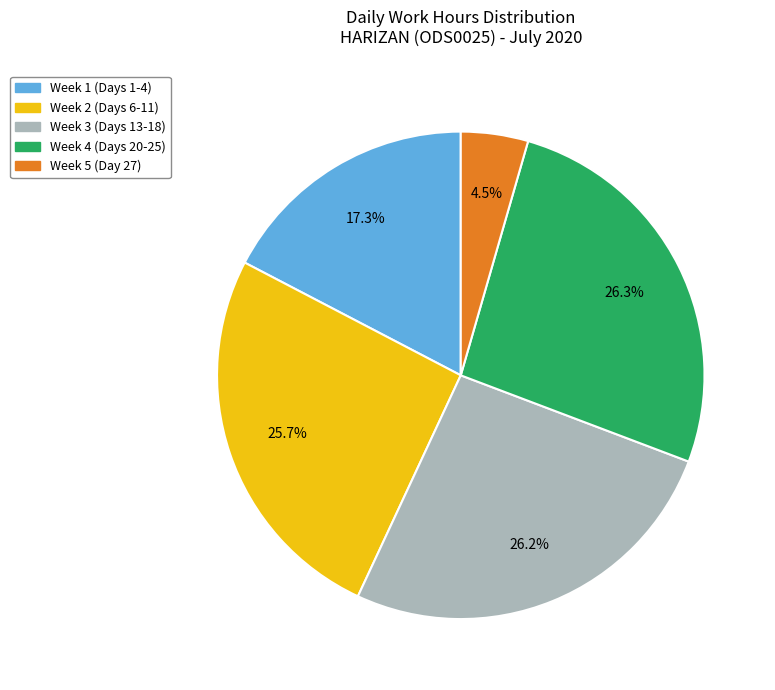

Is there any slice that represents more than half of the pie?

No